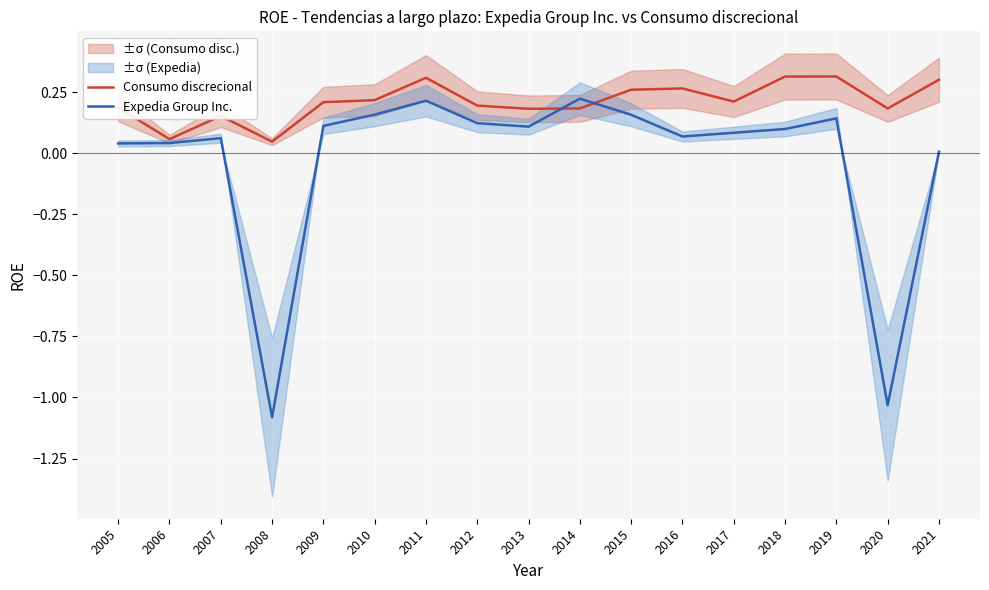

What is the maximum value for Expedia Group Inc.?

0.2